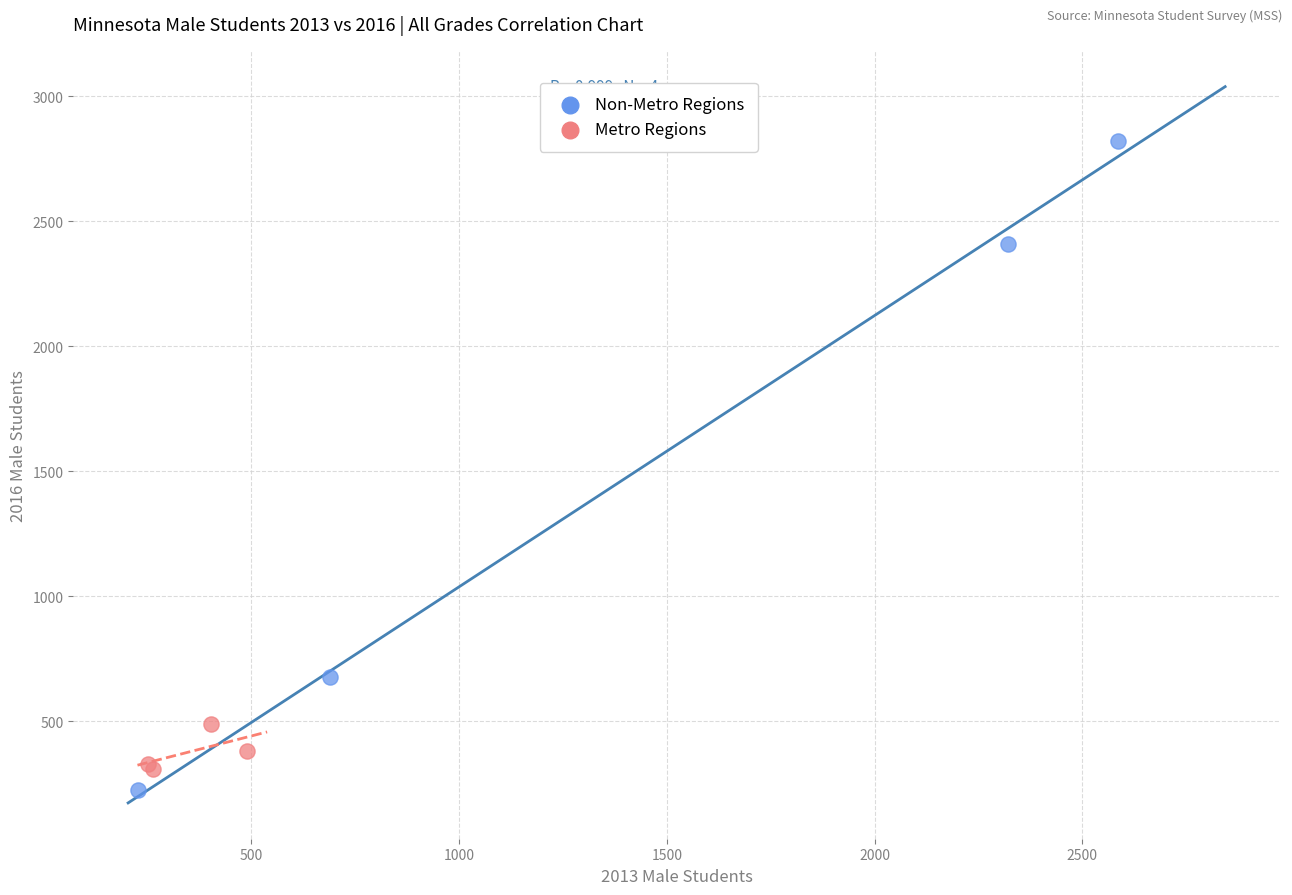

Which series has the widest spread of Y values?

Non-Metro Regions